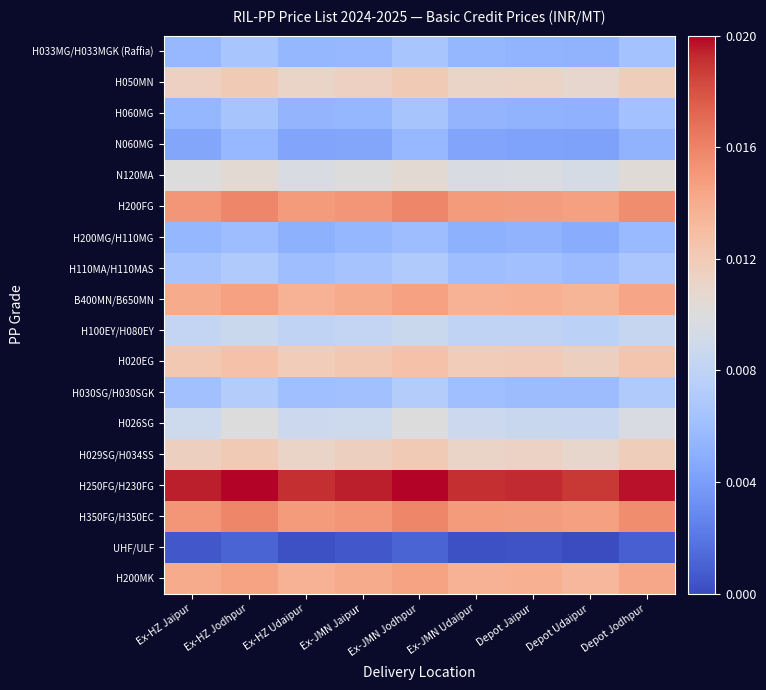

Reading right to left, transcribe all the data shown in this chart.

H033MG/H033MGK (Raffia): Depot Jodhpur=0.3	Depot Udaipur=0.3	Depot Jaipur=0.3	Ex-JMN Udaipur=0.3	Ex-JMN Jodhpur=0.3	Ex-JMN Jaipur=0.3	Ex-HZ Udaipur=0.3	Ex-HZ Jodhpur=0.3	Ex-HZ Jaipur=0.3
H050MN: Depot Jodhpur=0.6	Depot Udaipur=0.5	Depot Jaipur=0.6	Ex-JMN Udaipur=0.6	Ex-JMN Jodhpur=0.6	Ex-JMN Jaipur=0.6	Ex-HZ Udaipur=0.6	Ex-HZ Jodhpur=0.6	Ex-HZ Jaipur=0.6
H060MG: Depot Jodhpur=0.3	Depot Udaipur=0.3	Depot Jaipur=0.3	Ex-JMN Udaipur=0.3	Ex-JMN Jodhpur=0.3	Ex-JMN Jaipur=0.3	Ex-HZ Udaipur=0.3	Ex-HZ Jodhpur=0.3	Ex-HZ Jaipur=0.3
N060MG: Depot Jodhpur=0.3	Depot Udaipur=0.2	Depot Jaipur=0.2	Ex-JMN Udaipur=0.2	Ex-JMN Jodhpur=0.3	Ex-JMN Jaipur=0.2	Ex-HZ Udaipur=0.2	Ex-HZ Jodhpur=0.3	Ex-HZ Jaipur=0.2
N120MA: Depot Jodhpur=0.5	Depot Udaipur=0.5	Depot Jaipur=0.5	Ex-JMN Udaipur=0.5	Ex-JMN Jodhpur=0.5	Ex-JMN Jaipur=0.5	Ex-HZ Udaipur=0.5	Ex-HZ Jodhpur=0.5	Ex-HZ Jaipur=0.5
H200FG: Depot Jodhpur=0.8	Depot Udaipur=0.7	Depot Jaipur=0.7	Ex-JMN Udaipur=0.7	Ex-JMN Jodhpur=0.8	Ex-JMN Jaipur=0.8	Ex-HZ Udaipur=0.7	Ex-HZ Jodhpur=0.8	Ex-HZ Jaipur=0.8
H200MG/H110MG: Depot Jodhpur=0.3	Depot Udaipur=0.2	Depot Jaipur=0.3	Ex-JMN Udaipur=0.3	Ex-JMN Jodhpur=0.3	Ex-JMN Jaipur=0.3	Ex-HZ Udaipur=0.3	Ex-HZ Jodhpur=0.3	Ex-HZ Jaipur=0.3
H110MA/H110MAS: Depot Jodhpur=0.3	Depot Udaipur=0.3	Depot Jaipur=0.3	Ex-JMN Udaipur=0.3	Ex-JMN Jodhpur=0.3	Ex-JMN Jaipur=0.3	Ex-HZ Udaipur=0.3	Ex-HZ Jodhpur=0.3	Ex-HZ Jaipur=0.3
B400MN/B650MN: Depot Jodhpur=0.7	Depot Udaipur=0.7	Depot Jaipur=0.7	Ex-JMN Udaipur=0.7	Ex-JMN Jodhpur=0.7	Ex-JMN Jaipur=0.7	Ex-HZ Udaipur=0.7	Ex-HZ Jodhpur=0.7	Ex-HZ Jaipur=0.7
H100EY/H080EY: Depot Jodhpur=0.4	Depot Udaipur=0.4	Depot Jaipur=0.4	Ex-JMN Udaipur=0.4	Ex-JMN Jodhpur=0.4	Ex-JMN Jaipur=0.4	Ex-HZ Udaipur=0.4	Ex-HZ Jodhpur=0.4	Ex-HZ Jaipur=0.4
H020EG: Depot Jodhpur=0.6	Depot Udaipur=0.6	Depot Jaipur=0.6	Ex-JMN Udaipur=0.6	Ex-JMN Jodhpur=0.6	Ex-JMN Jaipur=0.6	Ex-HZ Udaipur=0.6	Ex-HZ Jodhpur=0.6	Ex-HZ Jaipur=0.6
H030SG/H030SGK: Depot Jodhpur=0.3	Depot Udaipur=0.3	Depot Jaipur=0.3	Ex-JMN Udaipur=0.3	Ex-JMN Jodhpur=0.4	Ex-JMN Jaipur=0.3	Ex-HZ Udaipur=0.3	Ex-HZ Jodhpur=0.4	Ex-HZ Jaipur=0.3
H026SG: Depot Jodhpur=0.5	Depot Udaipur=0.4	Depot Jaipur=0.4	Ex-JMN Udaipur=0.4	Ex-JMN Jodhpur=0.5	Ex-JMN Jaipur=0.4	Ex-HZ Udaipur=0.4	Ex-HZ Jodhpur=0.5	Ex-HZ Jaipur=0.4
H029SG/H034SS: Depot Jodhpur=0.6	Depot Udaipur=0.5	Depot Jaipur=0.6	Ex-JMN Udaipur=0.6	Ex-JMN Jodhpur=0.6	Ex-JMN Jaipur=0.6	Ex-HZ Udaipur=0.6	Ex-HZ Jodhpur=0.6	Ex-HZ Jaipur=0.6
H250FG/H230FG: Depot Jodhpur=1.0	Depot Udaipur=0.9	Depot Jaipur=1.0	Ex-JMN Udaipur=1.0	Ex-JMN Jodhpur=1.0	Ex-JMN Jaipur=1.0	Ex-HZ Udaipur=1.0	Ex-HZ Jodhpur=1.0	Ex-HZ Jaipur=1.0
H350FG/H350EC: Depot Jodhpur=0.8	Depot Udaipur=0.7	Depot Jaipur=0.7	Ex-JMN Udaipur=0.7	Ex-JMN Jodhpur=0.8	Ex-JMN Jaipur=0.8	Ex-HZ Udaipur=0.7	Ex-HZ Jodhpur=0.8	Ex-HZ Jaipur=0.8
UHF/ULF: Depot Jodhpur=0.0	Depot Udaipur=0.0	Depot Jaipur=0.0	Ex-JMN Udaipur=0.0	Ex-JMN Jodhpur=0.1	Ex-JMN Jaipur=0.0	Ex-HZ Udaipur=0.0	Ex-HZ Jodhpur=0.1	Ex-HZ Jaipur=0.0
H200MK: Depot Jodhpur=0.7	Depot Udaipur=0.7	Depot Jaipur=0.7	Ex-JMN Udaipur=0.7	Ex-JMN Jodhpur=0.7	Ex-JMN Jaipur=0.7	Ex-HZ Udaipur=0.7	Ex-HZ Jodhpur=0.7	Ex-HZ Jaipur=0.7